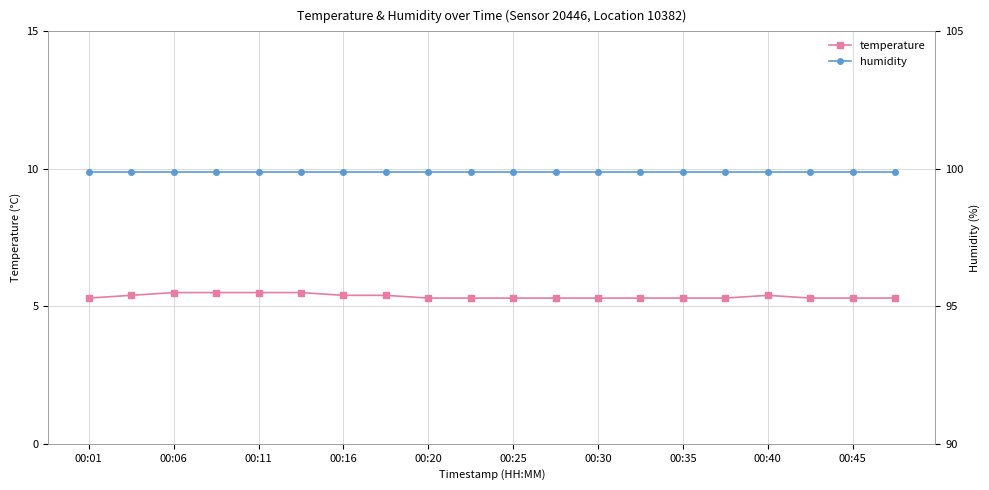

Is it true that temperature equals 5.3 at 00:35?

True